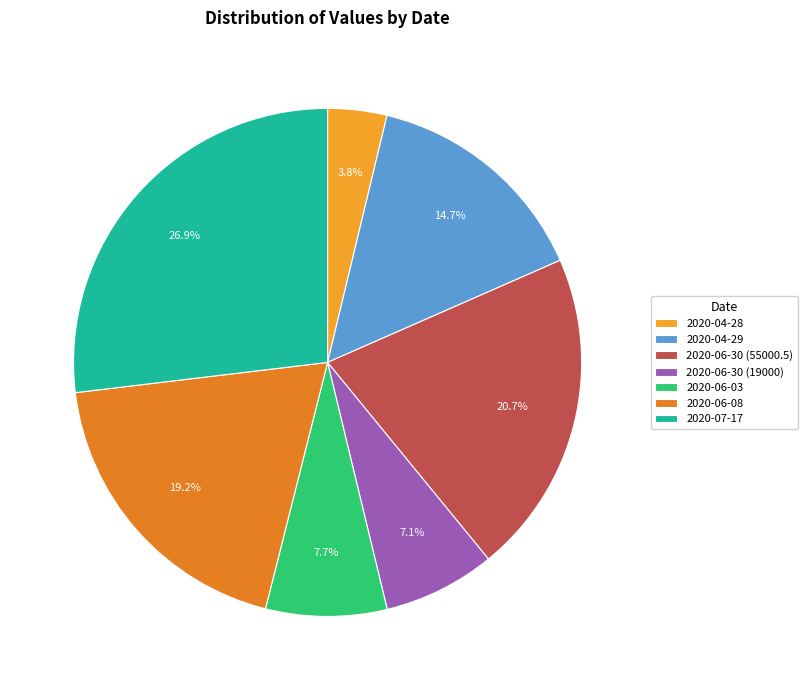

Do 2020-07-17 and 2020-06-30 (55000.5) together represent more than half of the pie?

No